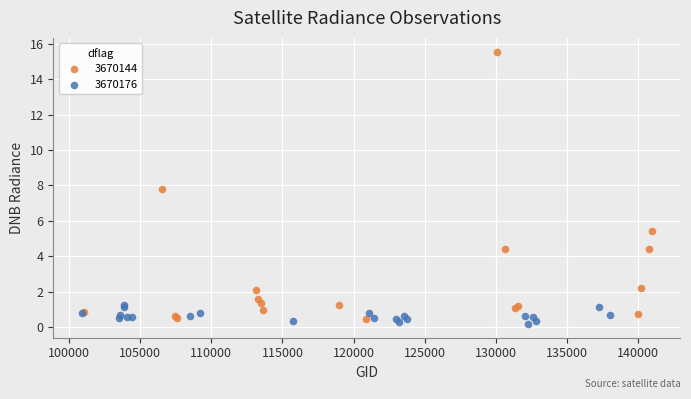

Which series has the widest spread of Y values?

3670144